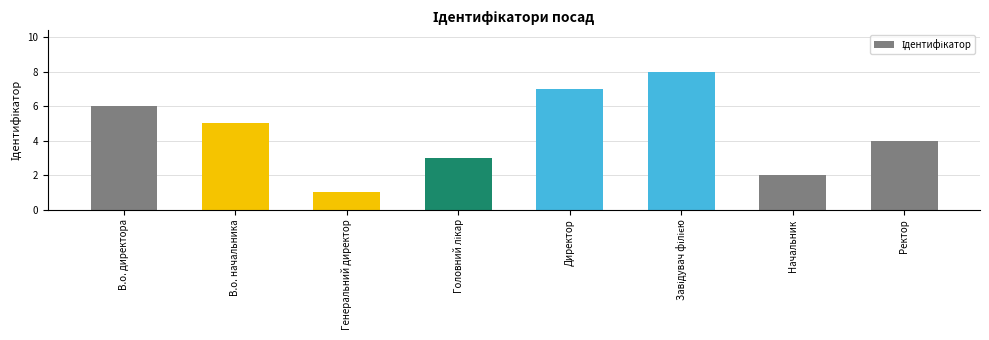

At which category does the chart reach its minimum across all series?

Генеральний директор